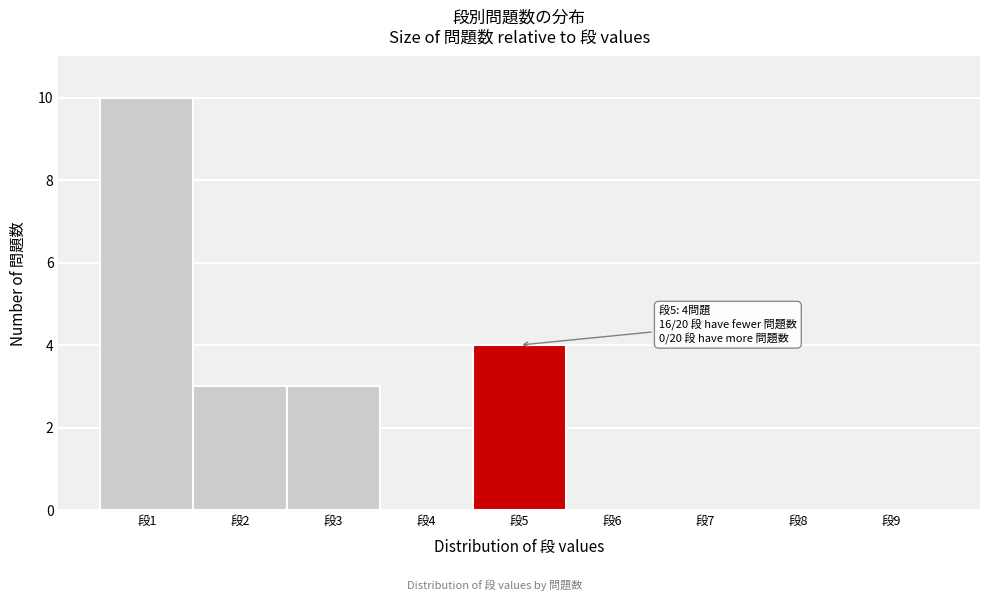

Over which range of the x-axis is the bar tallest?

0.5 to 1.5